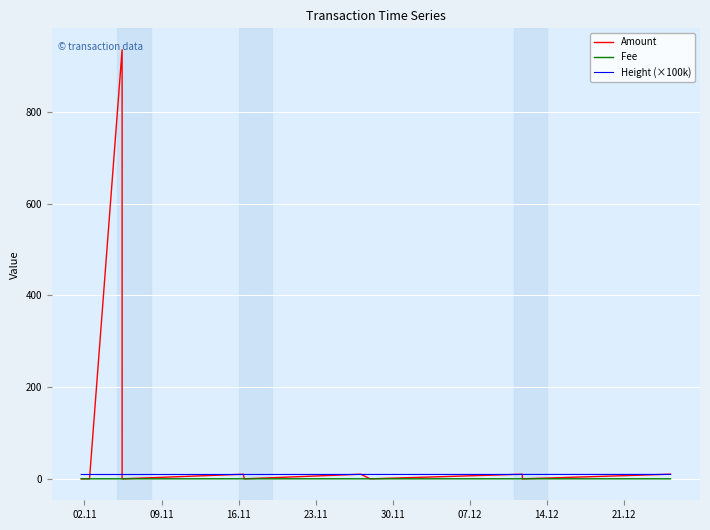

List the series in order of their peak value, lowest first.

Fee, Height (×100k), Amount